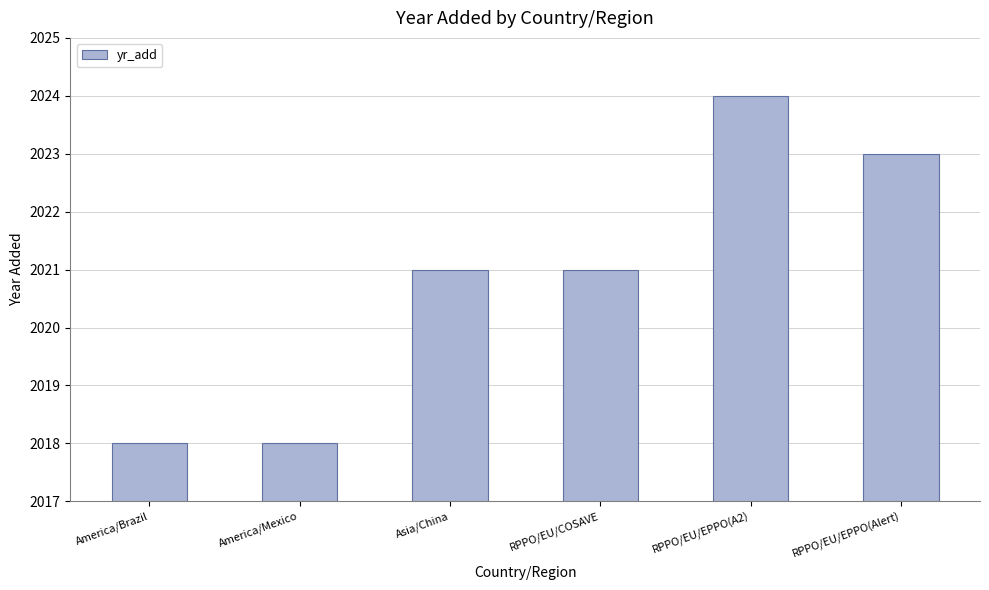

The value at America/Mexico is 3032. True or false?

False